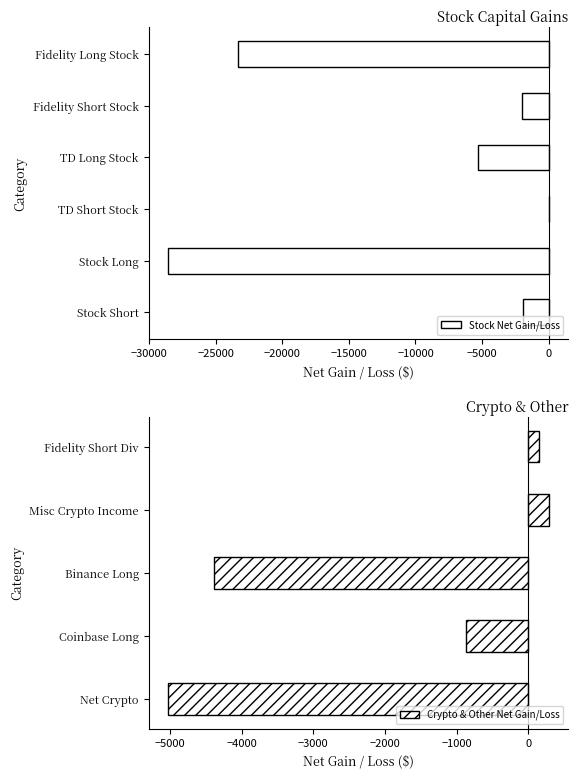

At which label is the value closest to -14234?

TD Long Stock